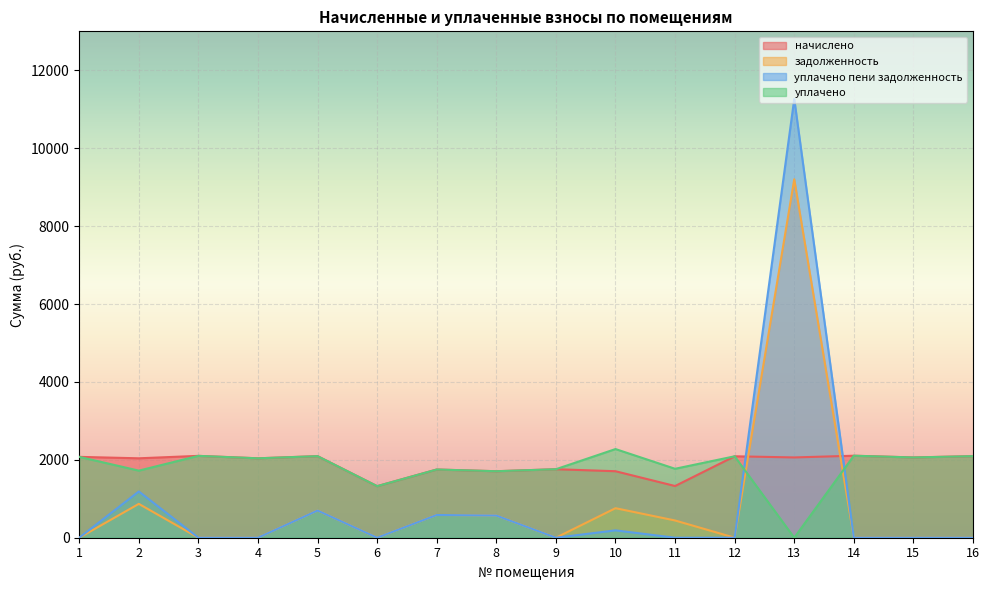

Which series has the largest total across all categories?

начислено